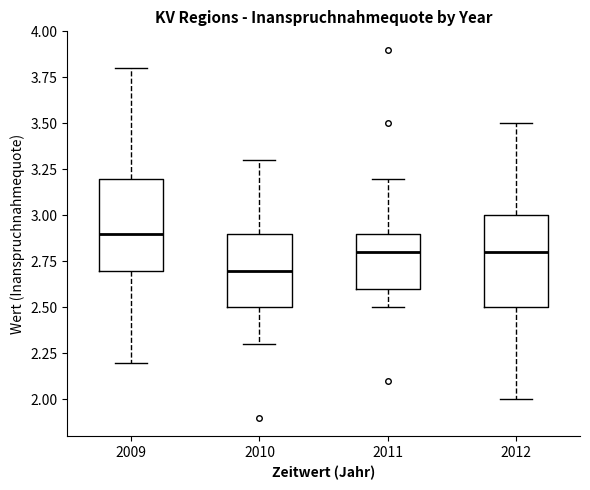

Reading left to right, read every box against the y-axis: the position of its median line, the range the box covers, and the ends of its whiskers. The values are not printed on the chart, so give them approximately, as read against the axis.

2009: median 2.9, box 2.7 to 3.2, whiskers 2.2 to 3.8
2010: median 2.7, box 2.5 to 2.9, whiskers 2.3 to 3.3
2011: median 2.8, box 2.6 to 2.9, whiskers 2.5 to 3.2
2012: median 2.8, box 2.5 to 3.0, whiskers 2.0 to 3.5